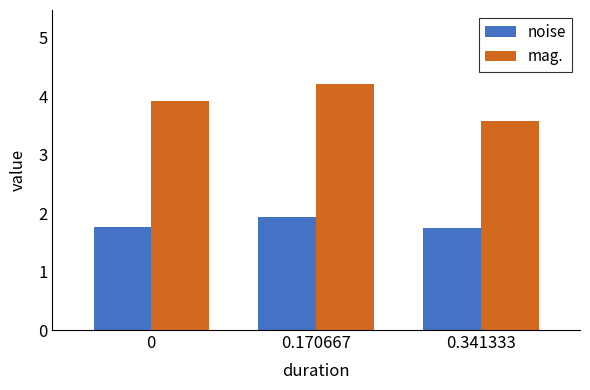

Which series has the largest total across all categories?

mag.